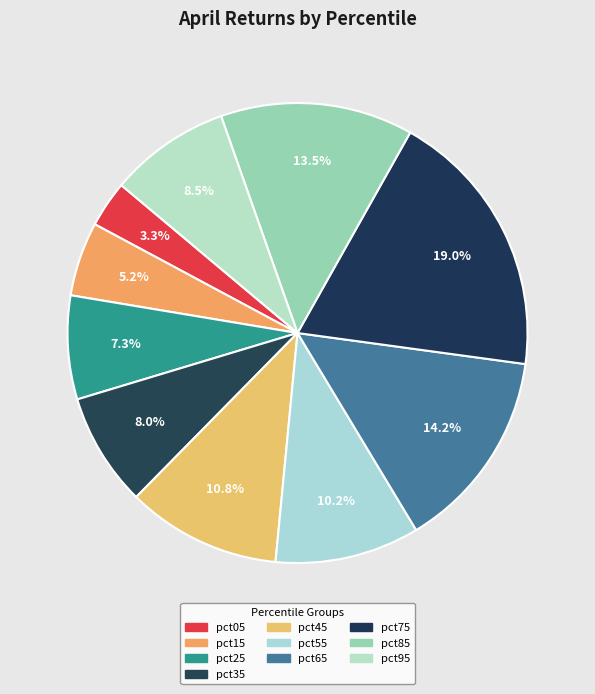

Count the number of slices in the pie.

10